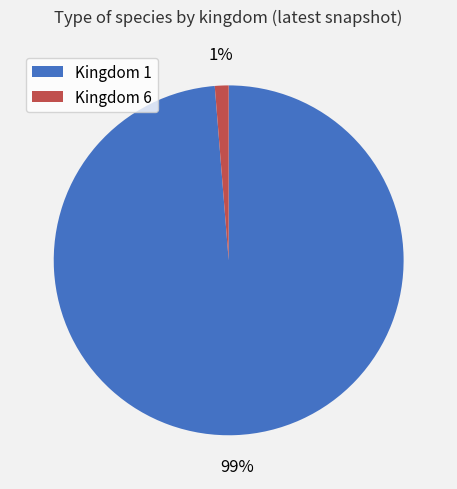

Which slice is the largest?

Kingdom 1